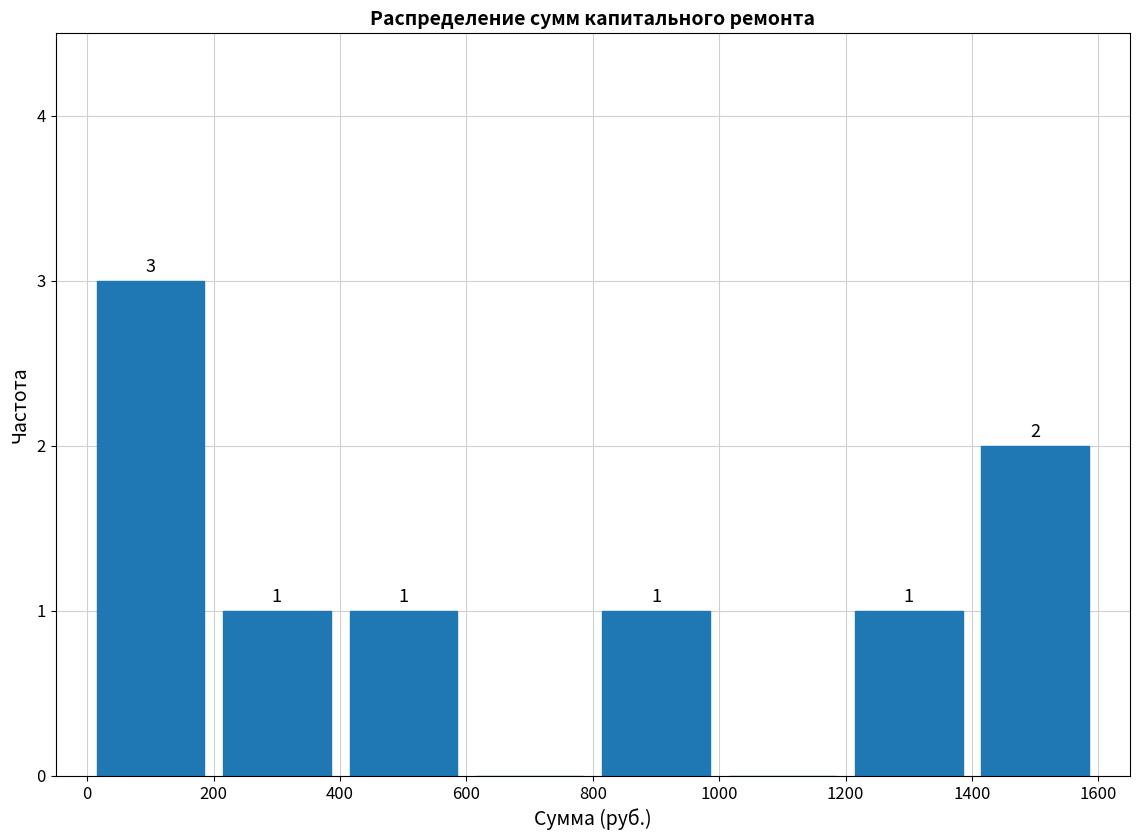

Which range on the x-axis has the tallest bar?

0 to 200